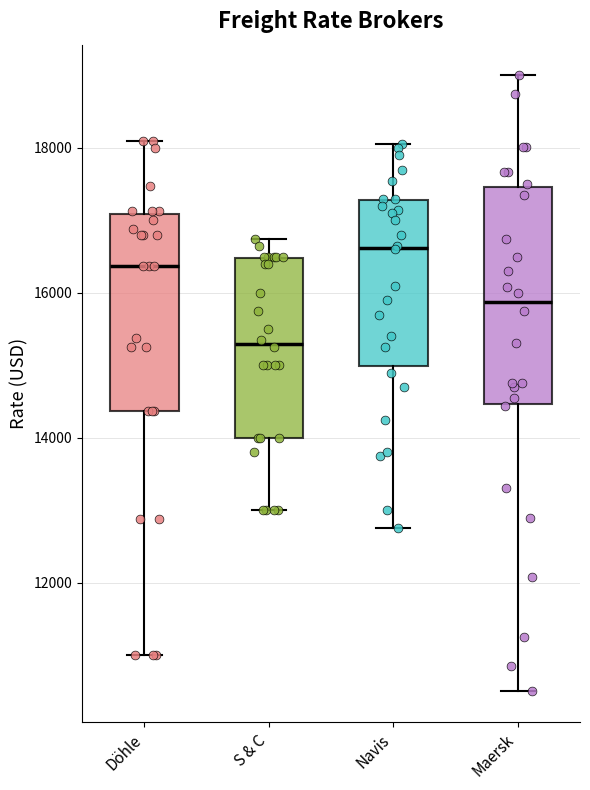

Which box's median line is the highest?

Navis